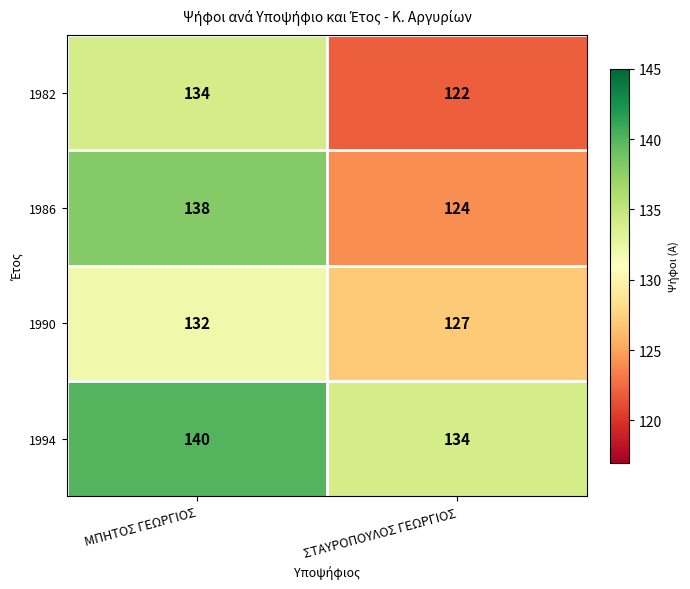

Reading left to right, list all the values displayed in this chart.

1982: 134	122
1986: 138	124
1990: 132	127
1994: 140	134